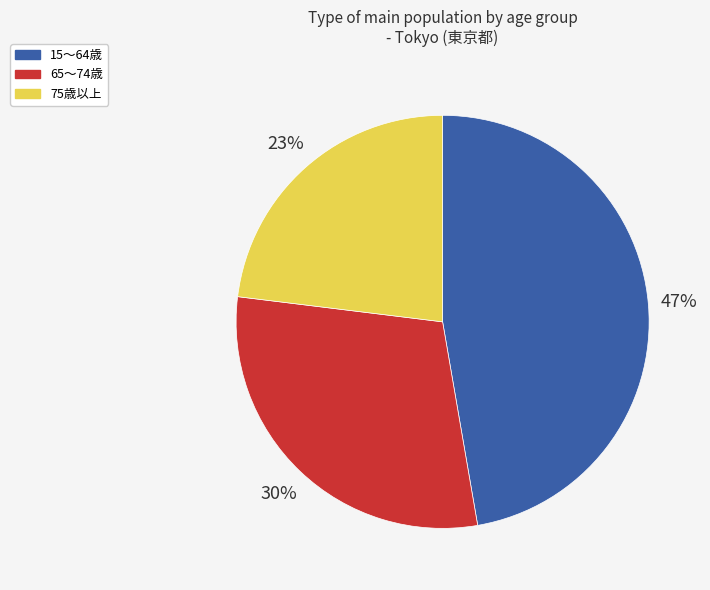

Does any single category account for the majority?

No